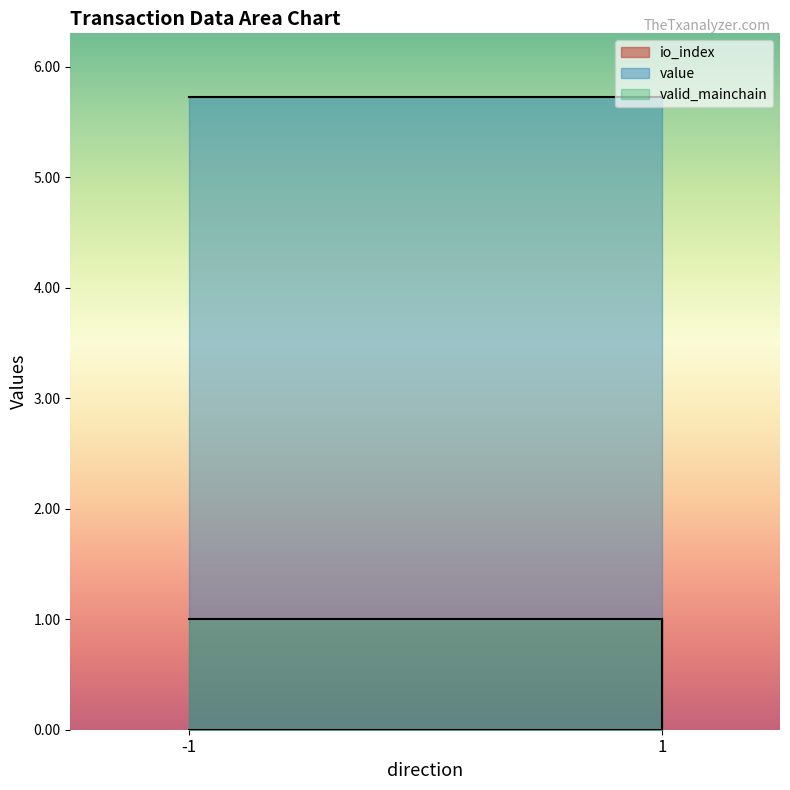

At 1, list the series in order from largest to smallest.

value, valid_mainchain, io_index